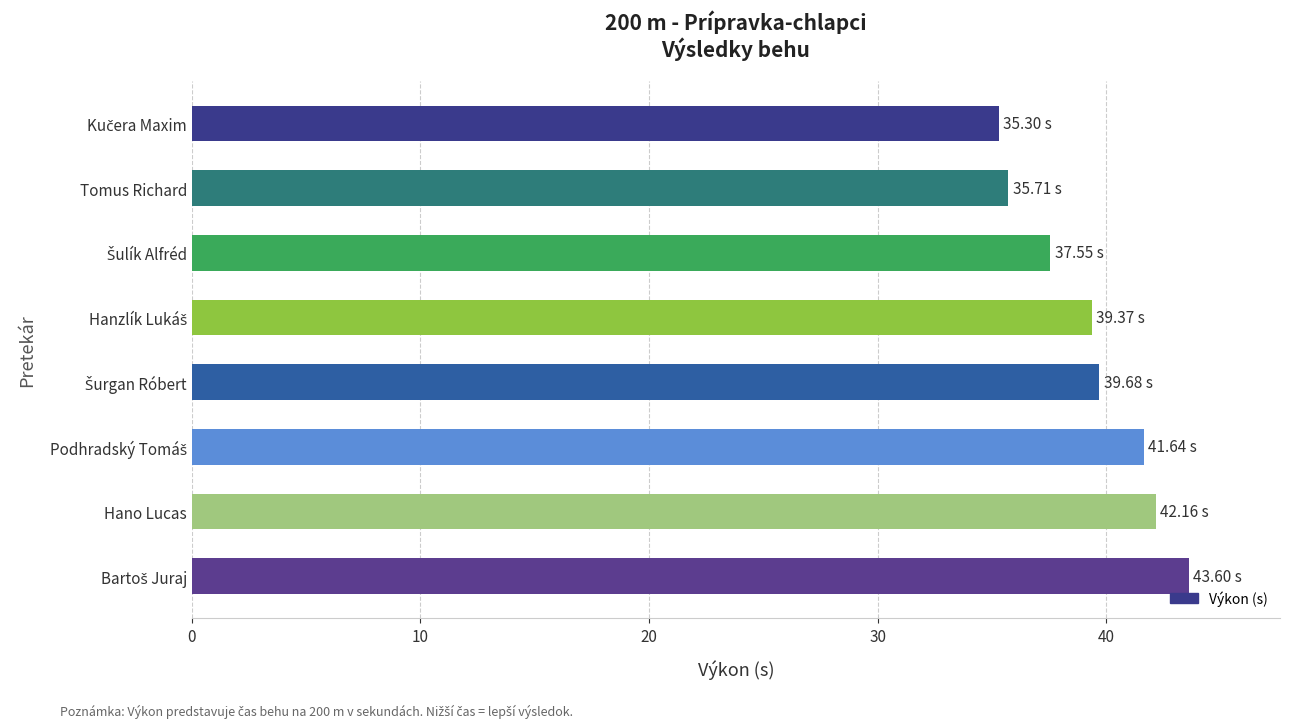

How many values are below 39?

3